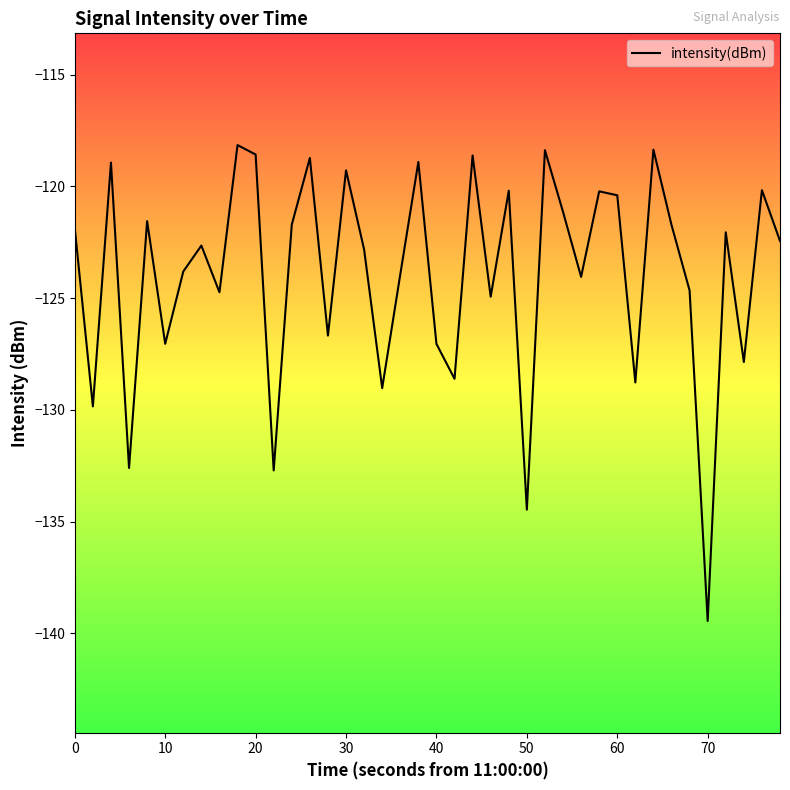

What is the difference between the maximum and minimum values?

21.3